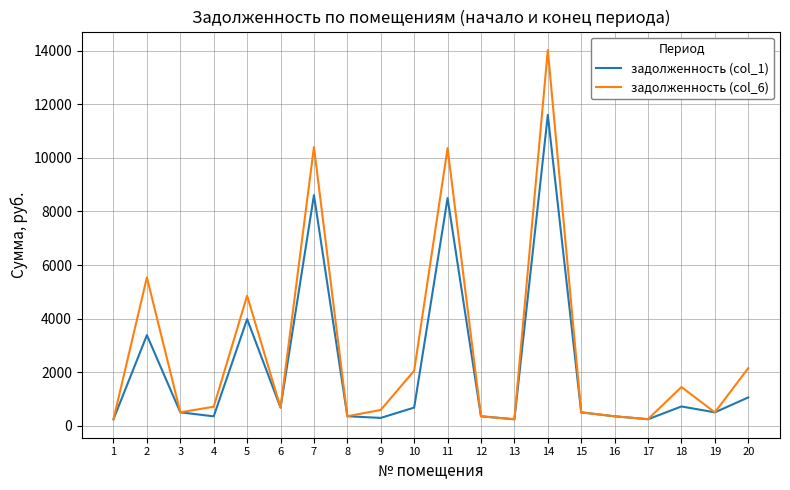

Rank the series by their average value, from lowest to highest.

задолженность (col_1), задолженность (col_6)